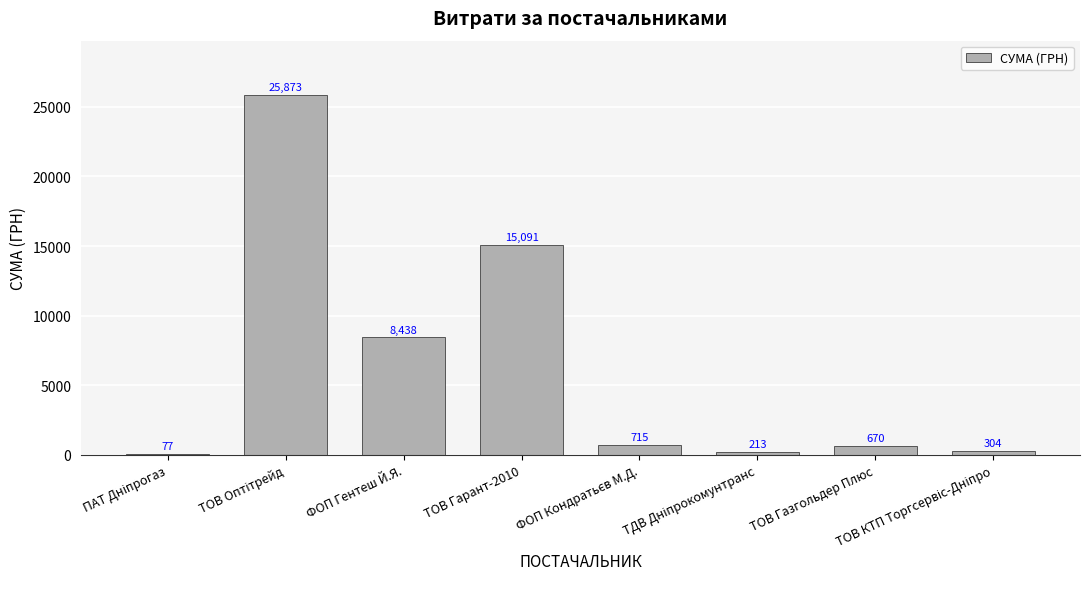

What is the approximate value at ТОВ Газгольдер Плюс?

670.0